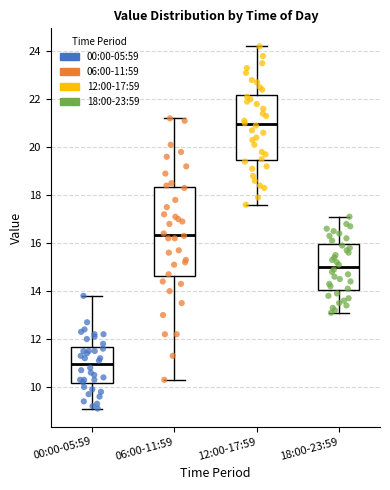

Where does the upper whisker of the box for 06:00-11:59 end on the y-axis? The values are not printed on the chart, so give them approximately, as read against the axis.

21.2